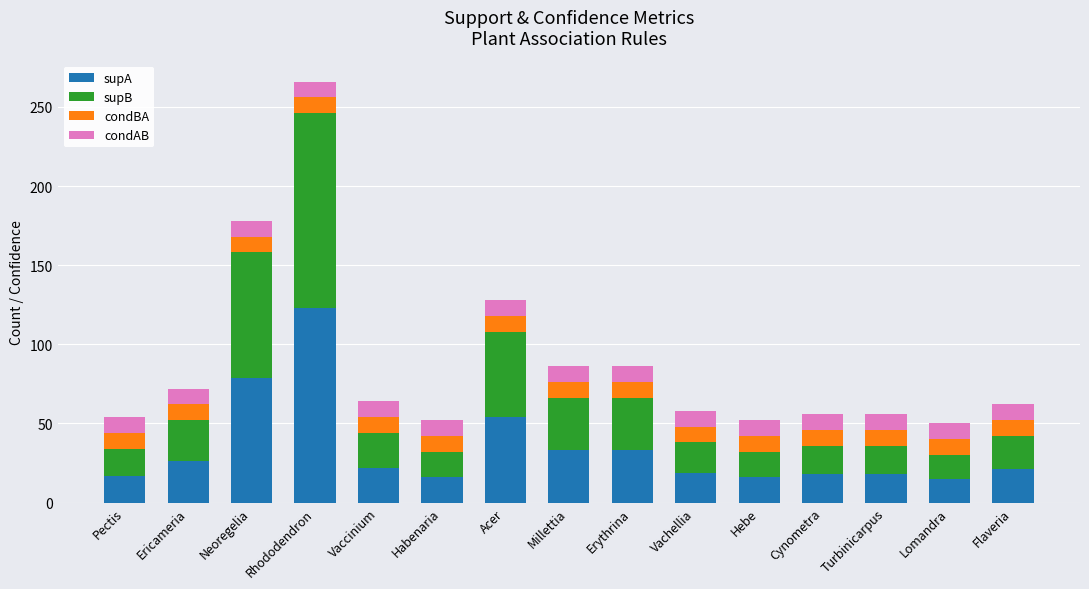

How many categories are shown in the chart?

15